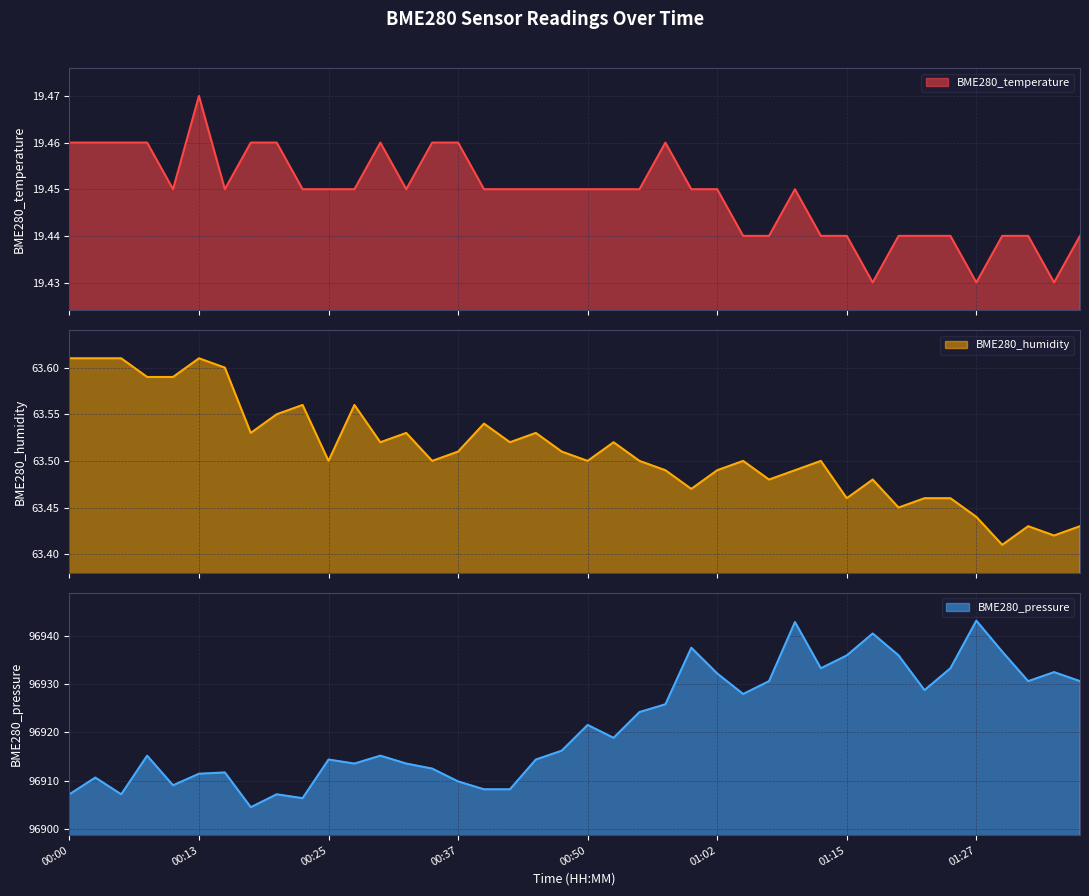

True or false: BME280_temperature has more than 0 points higher than both neighbors.

True